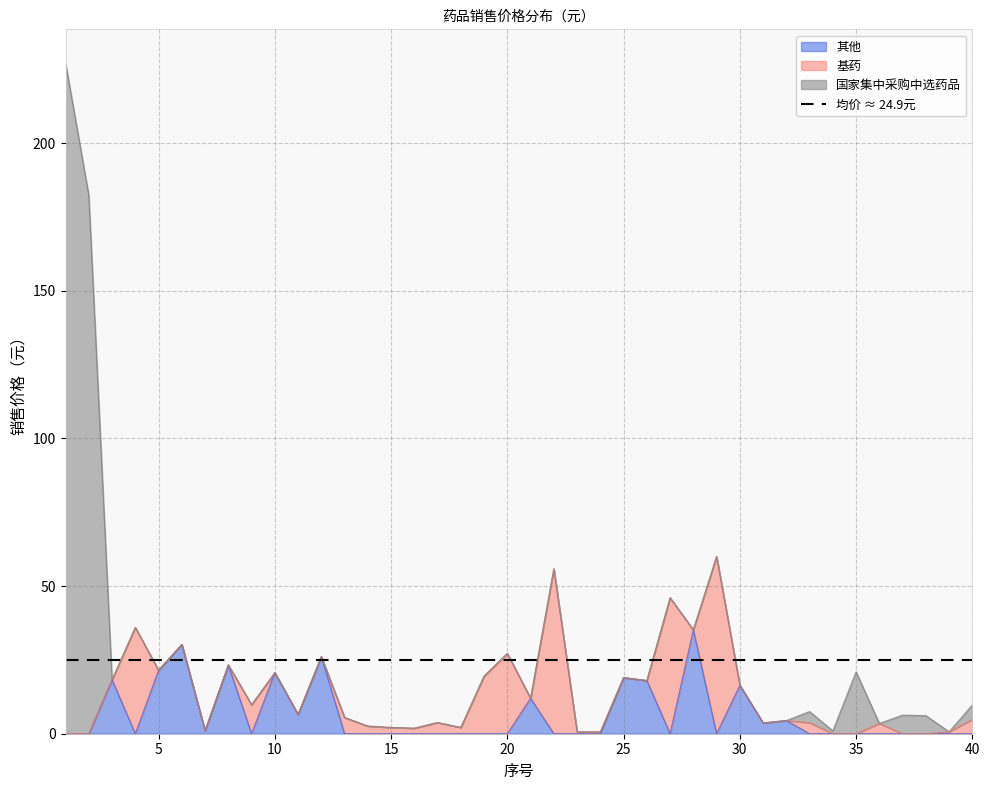

At 9, list the series in order from largest to smallest.

基药, 国家集中采购中选药品, 其他